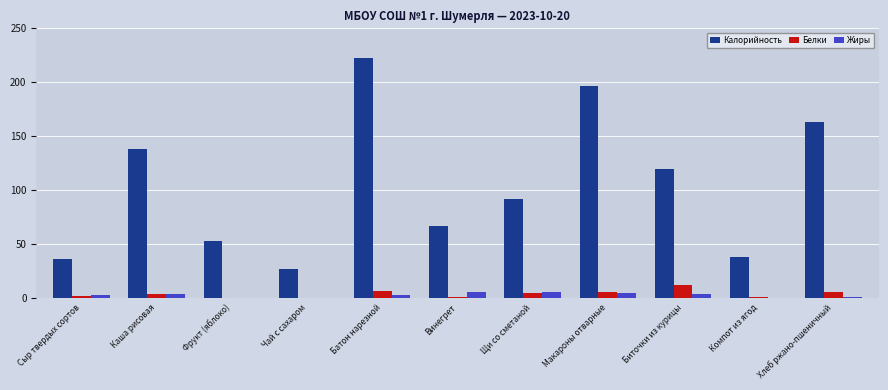

What is the average value of the Калорийность series?

104.9